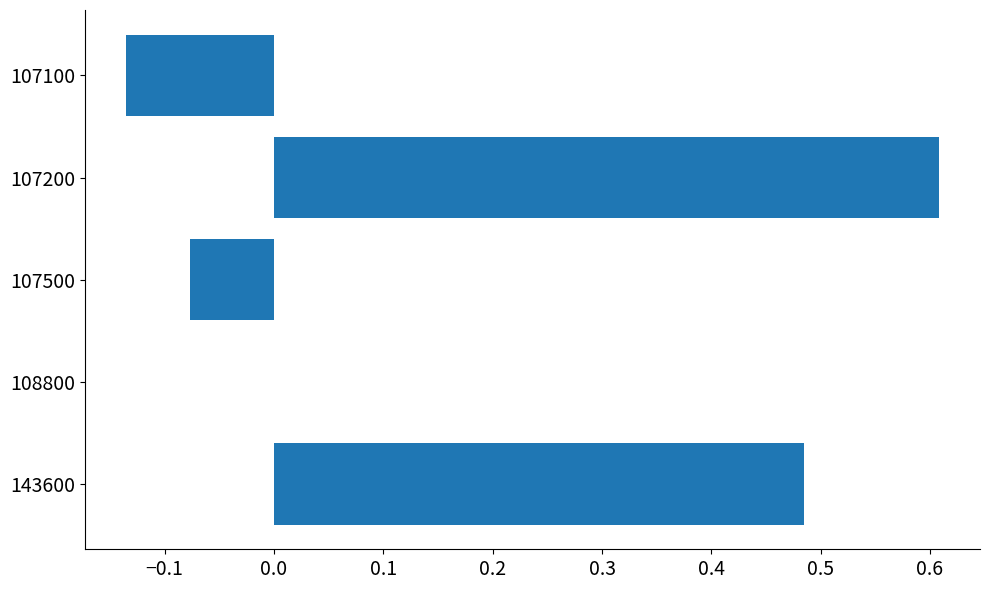

What is the sum of all values?

0.9